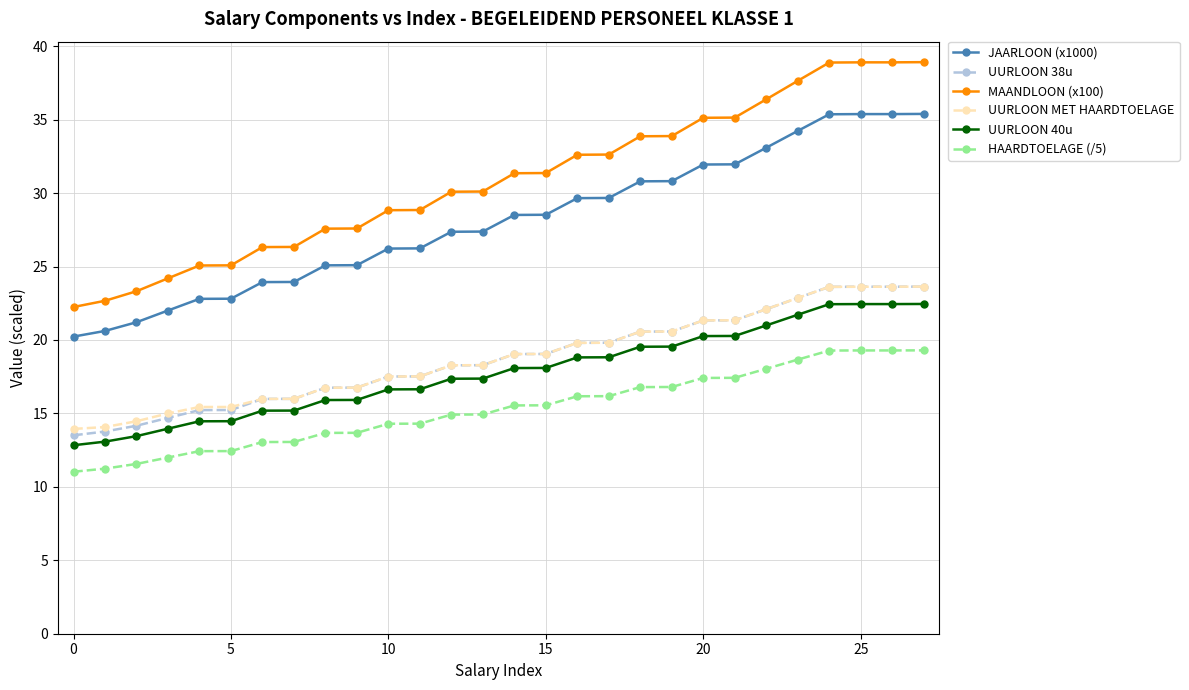

Which series has the largest range (max minus min)?

MAANDLOON (x100)